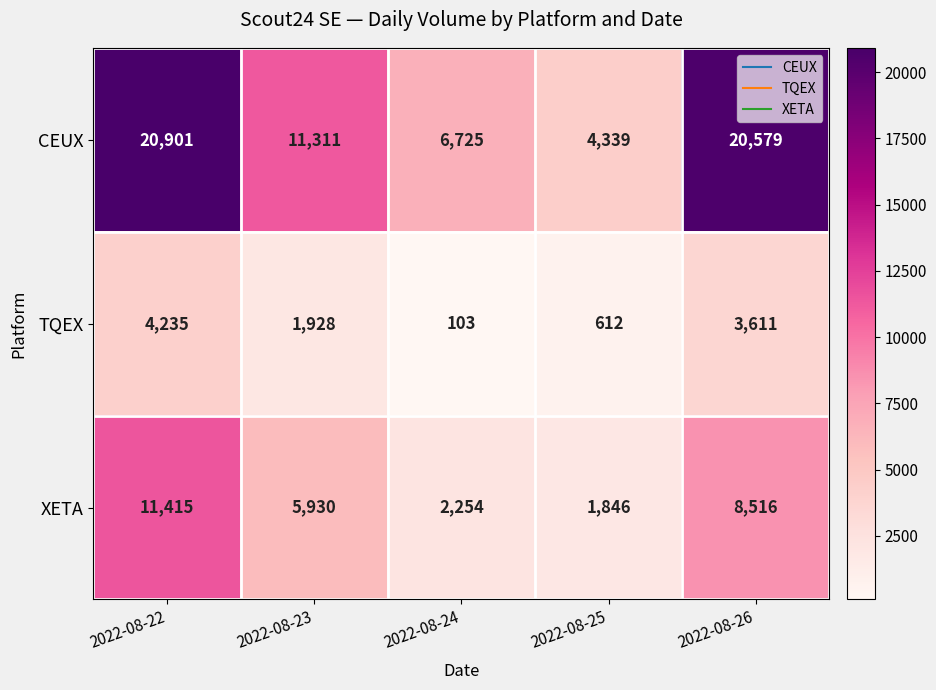

The value of TQEX at 2022-08-23 is 1928. True or false?

True